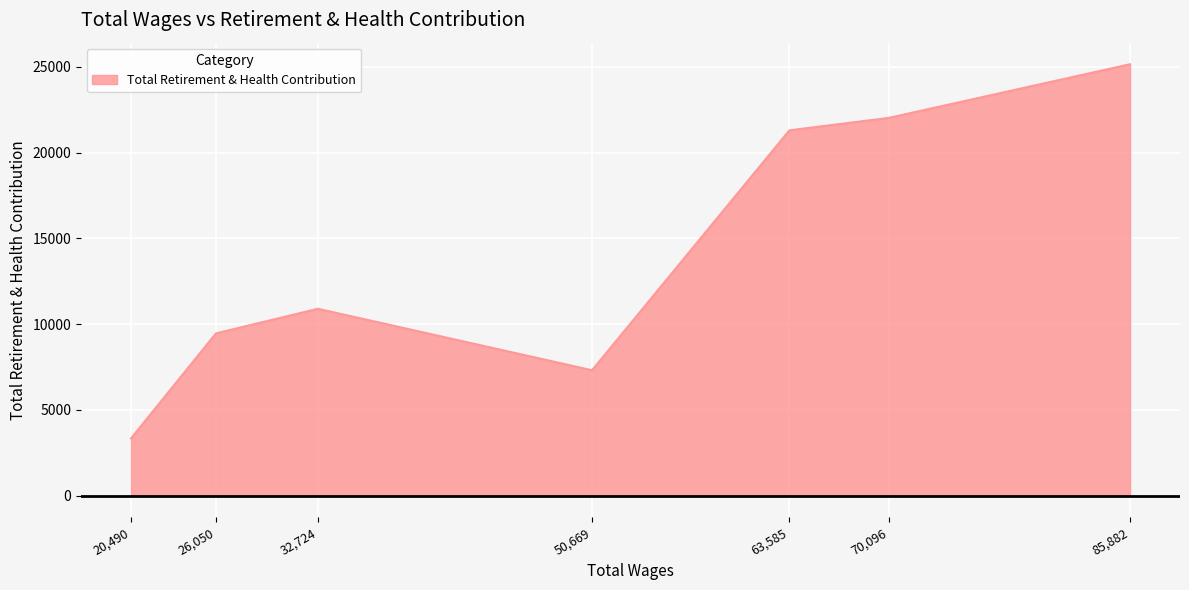

What is the difference between the maximum and minimum values?

21823